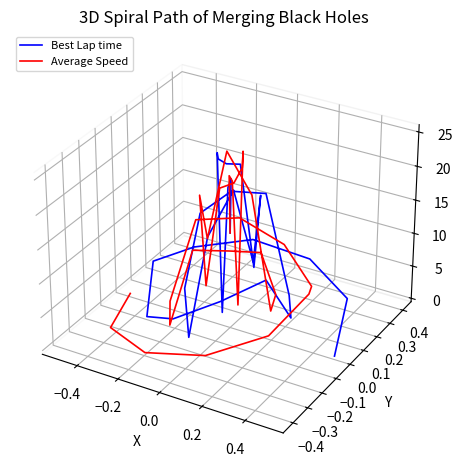

True or false: Best Lap time has a value of 0.0 at 20.

False